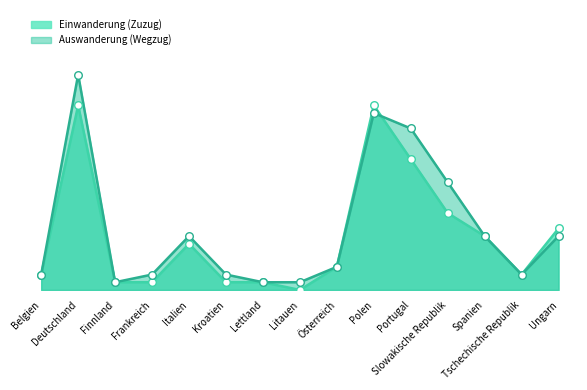

Which series reaches the minimum Y coordinate?

Einwanderung (Zuzug)